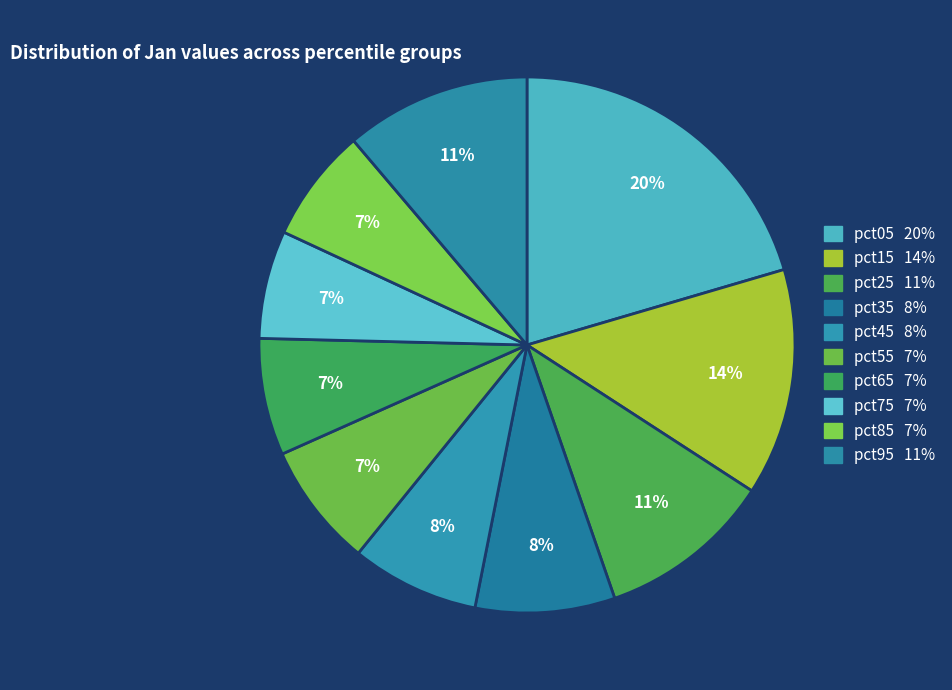

Count the number of slices in the pie.

10